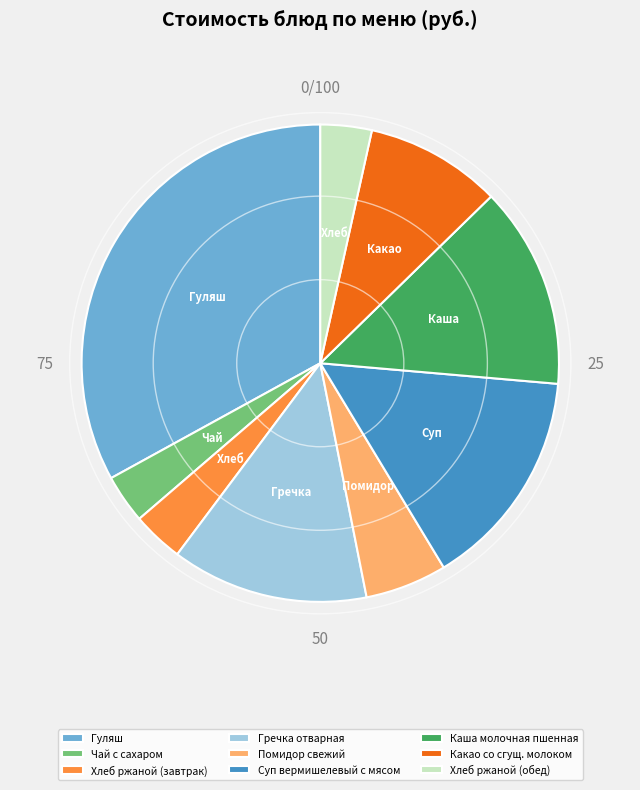

Which has a higher value, Суп вермишелевый с мясом or Хлеб ржаной (обед)?

Суп вермишелевый с мясом